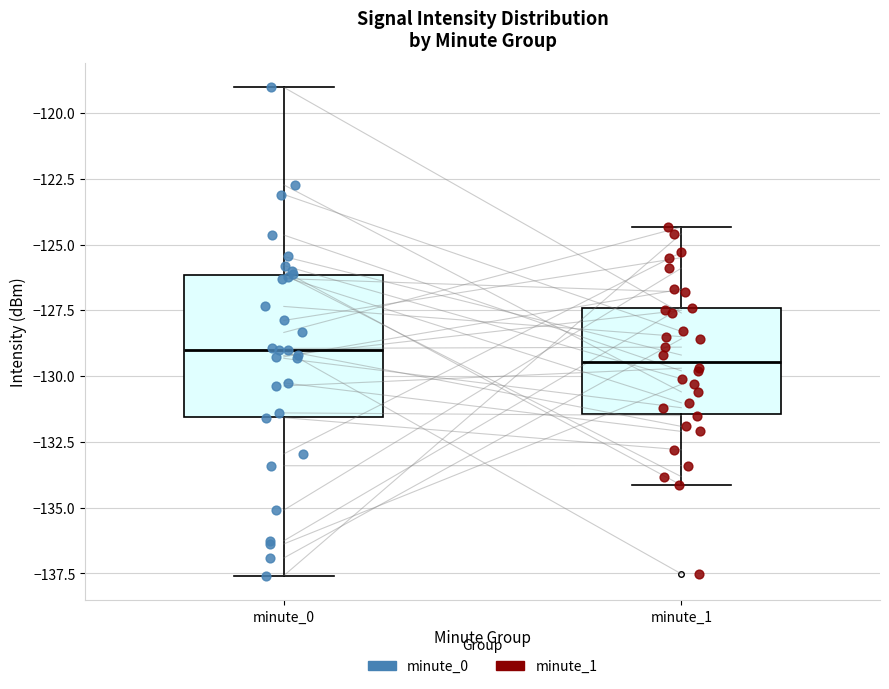

Comparing the boxes themselves (not the whiskers), which one is the tallest?

minute_0